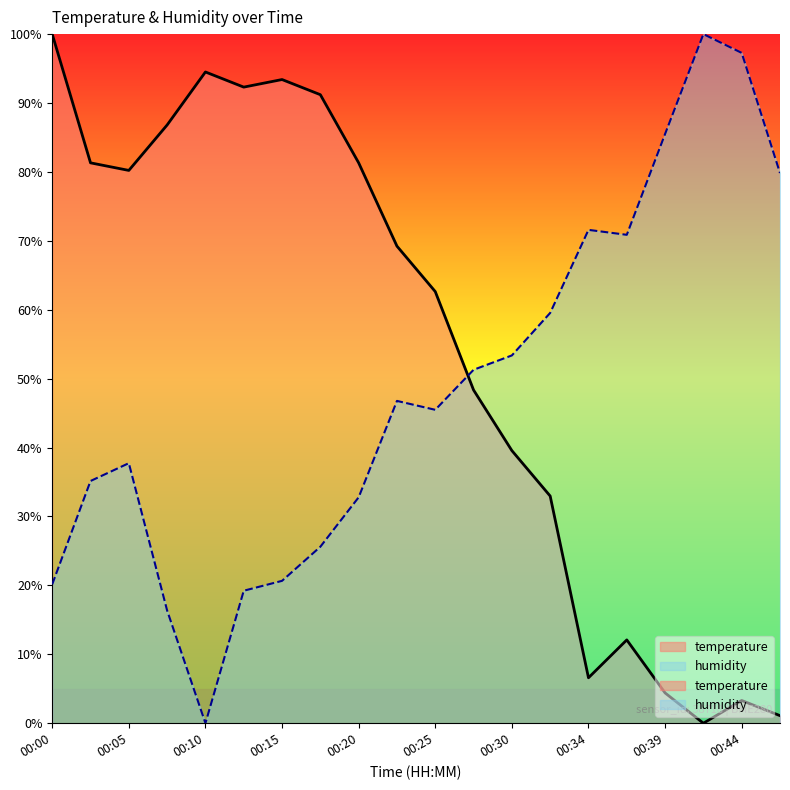

What are all the series names shown in the legend?

temperature, humidity